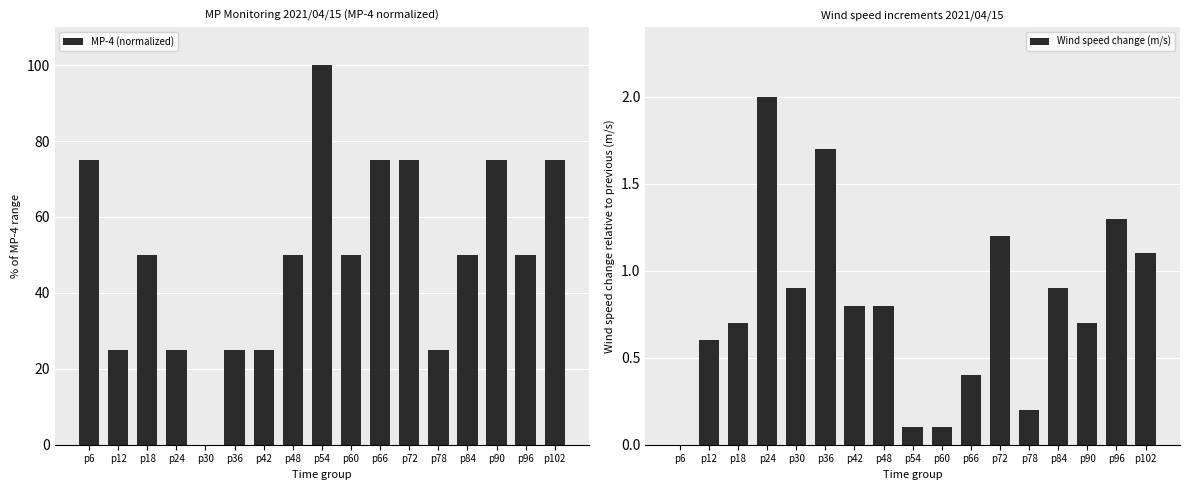

Which series has the widest spread of values?

MP-4 (normalized)